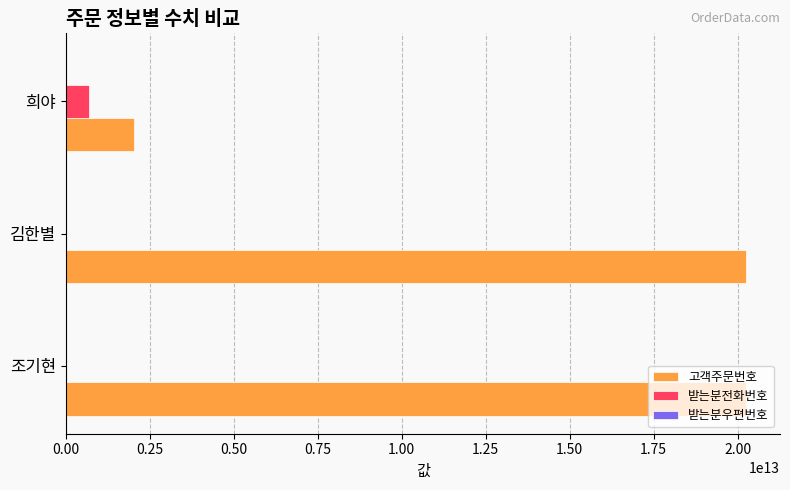

Is the value of 받는분전화번호 at 조기현 greater than the value of 고객주문번호 at 김한별?

No